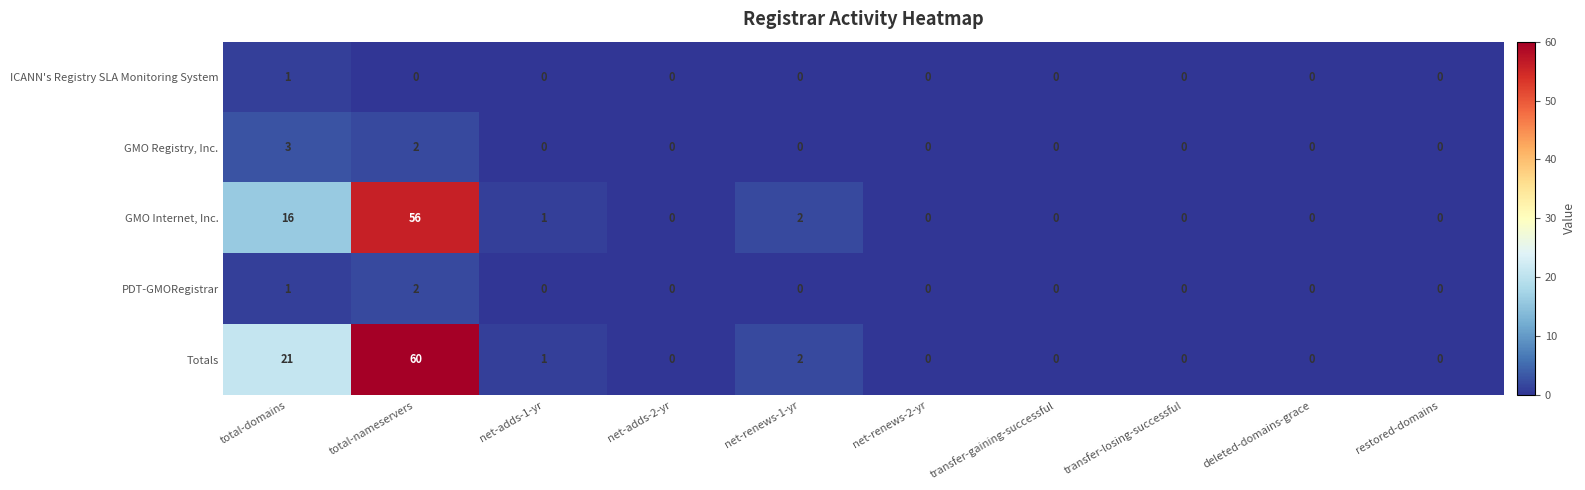

How many positive values does the ICANN's Registry SLA Monitoring System series have?

1